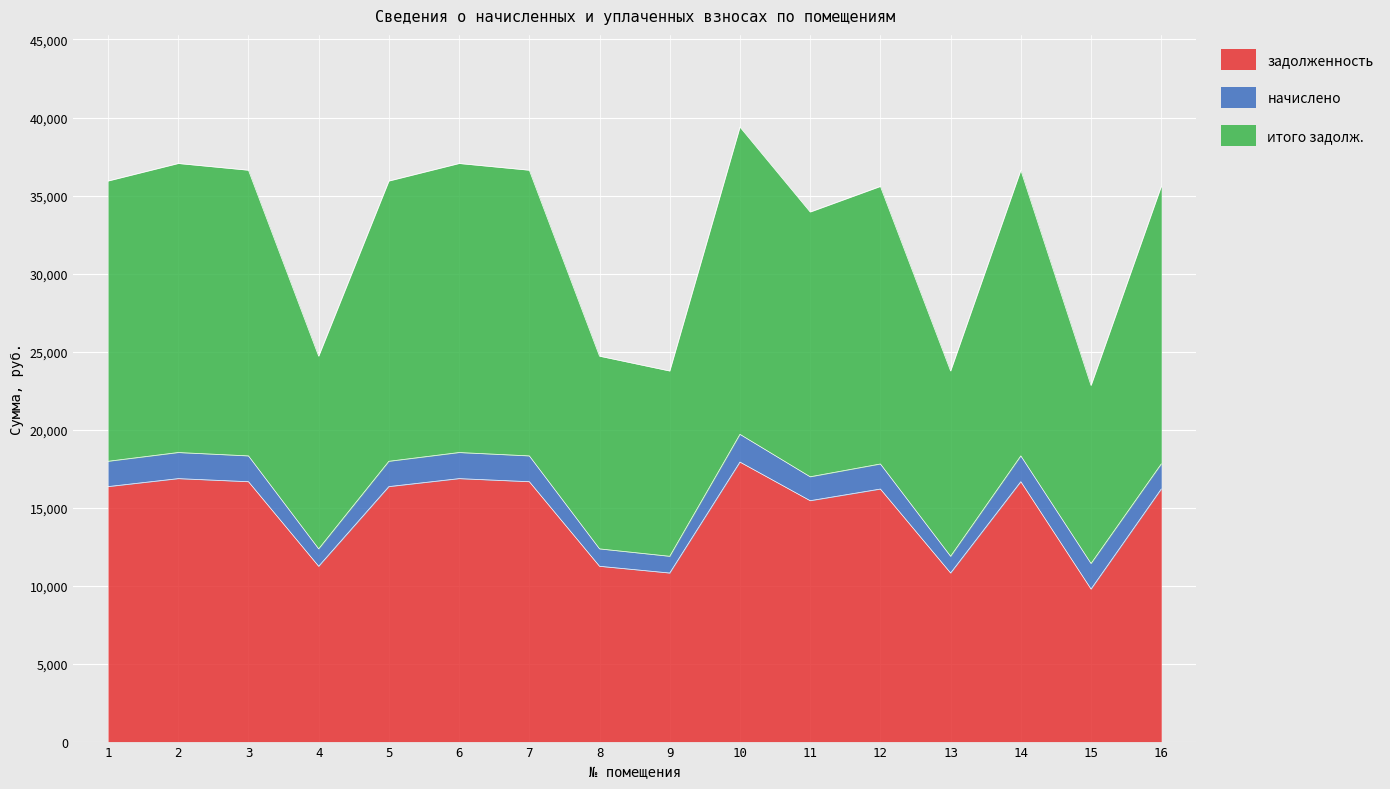

Which label corresponds to the largest value in the chart?

10